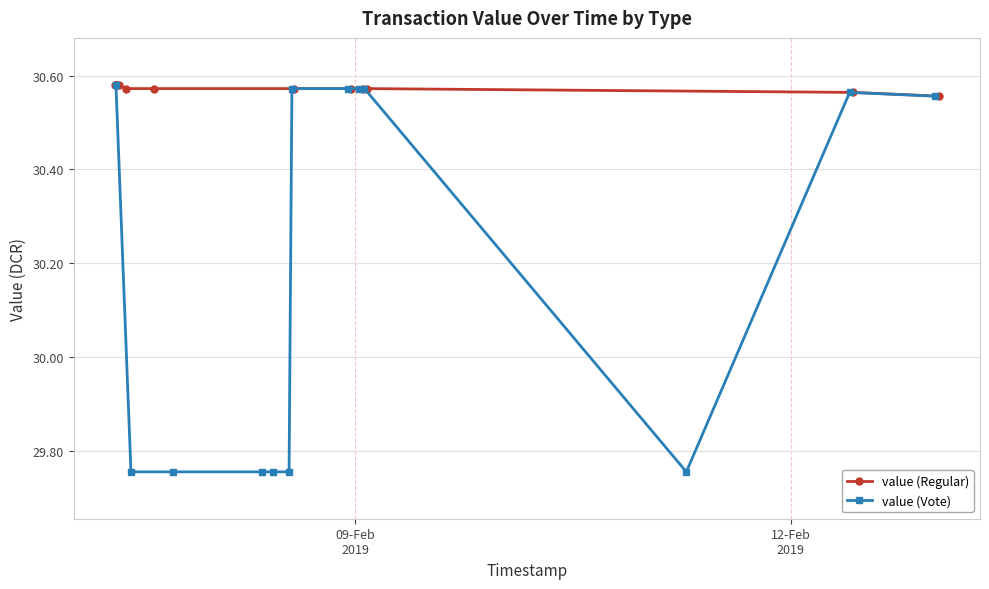

What is the difference between the second highest and second lowest values in the value (Vote) series?

0.8